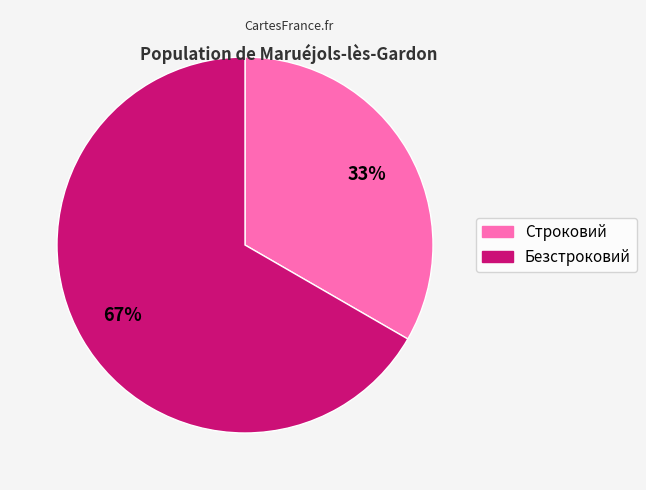

Combined, do Строковий and Безстроковий account for over 50%?

Yes